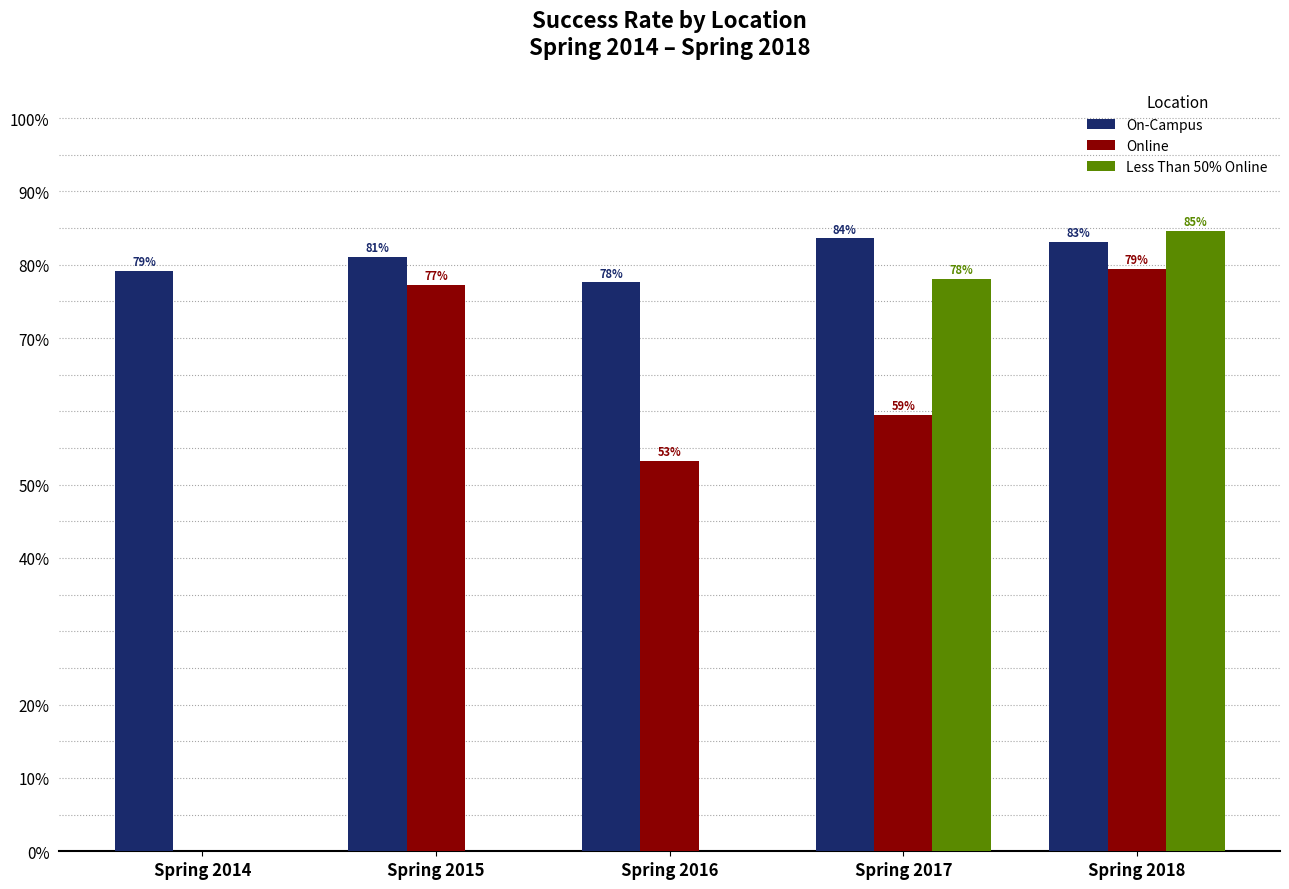

At how many categories does at least one series exceed 0?

5